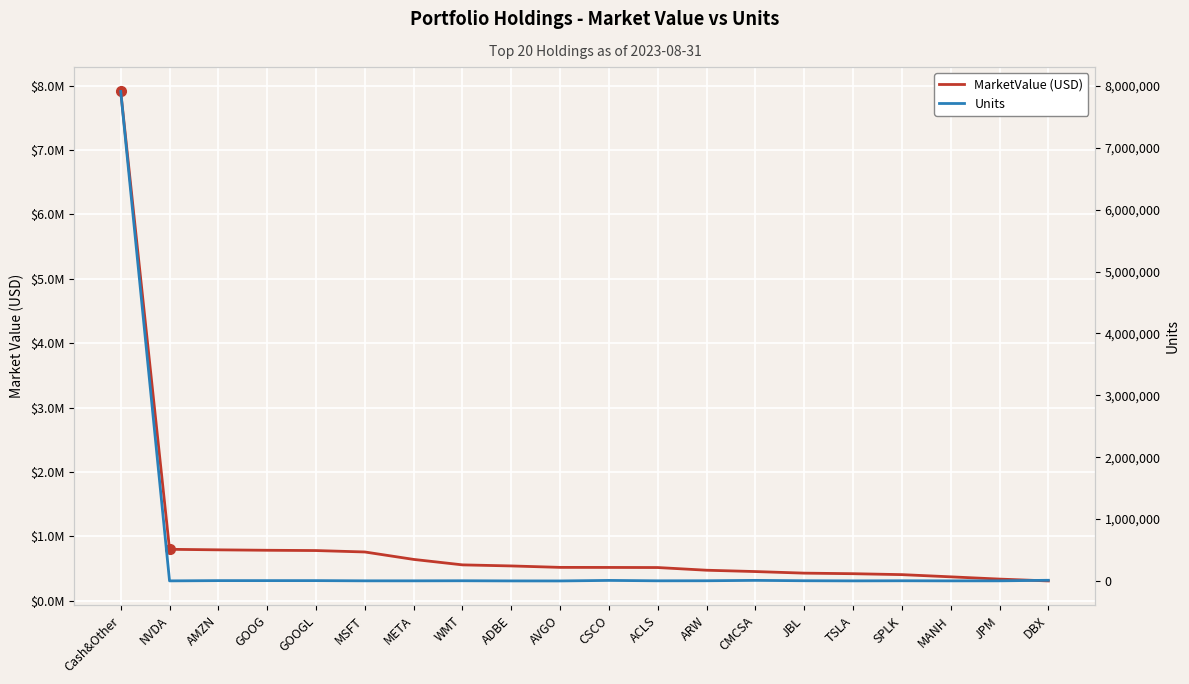

True or false: Units and MarketValue (USD) intersect in this chart.

False